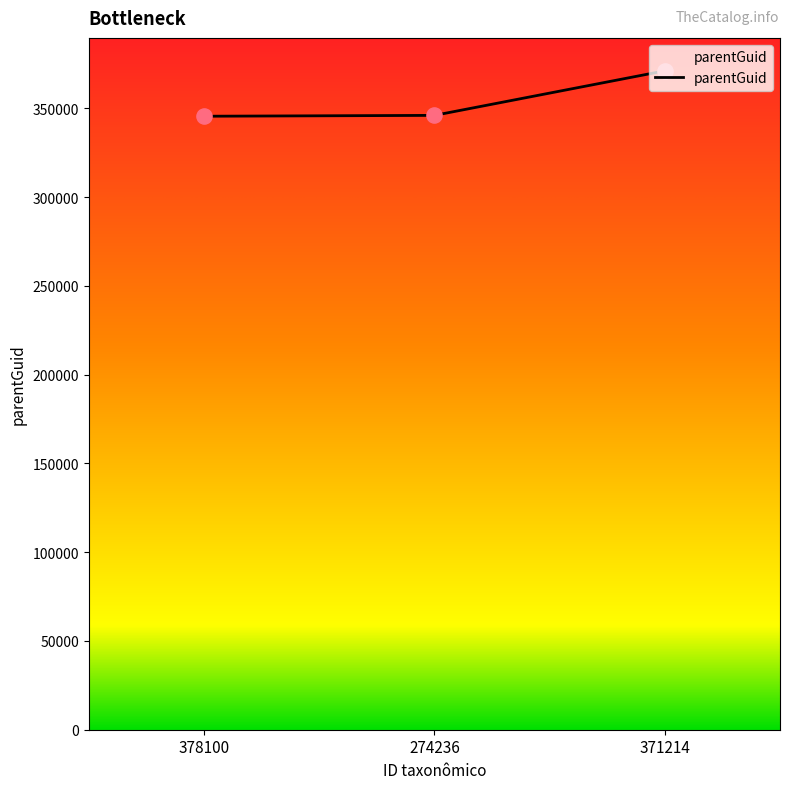

Which has a higher value, 371214 or 274236?

371214